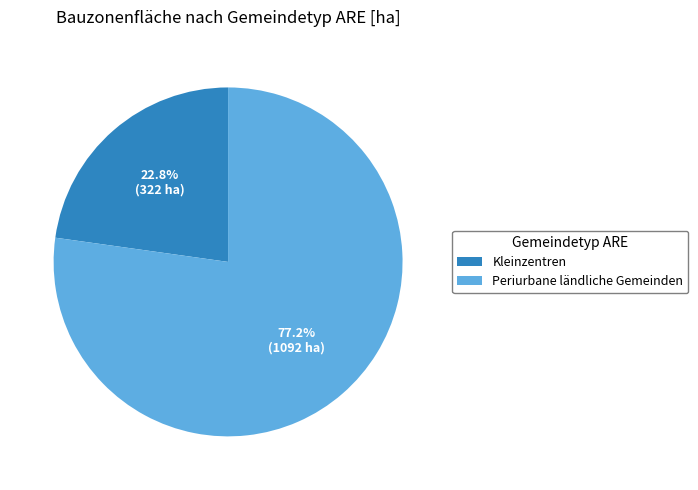

Which slice is the smallest?

Kleinzentren